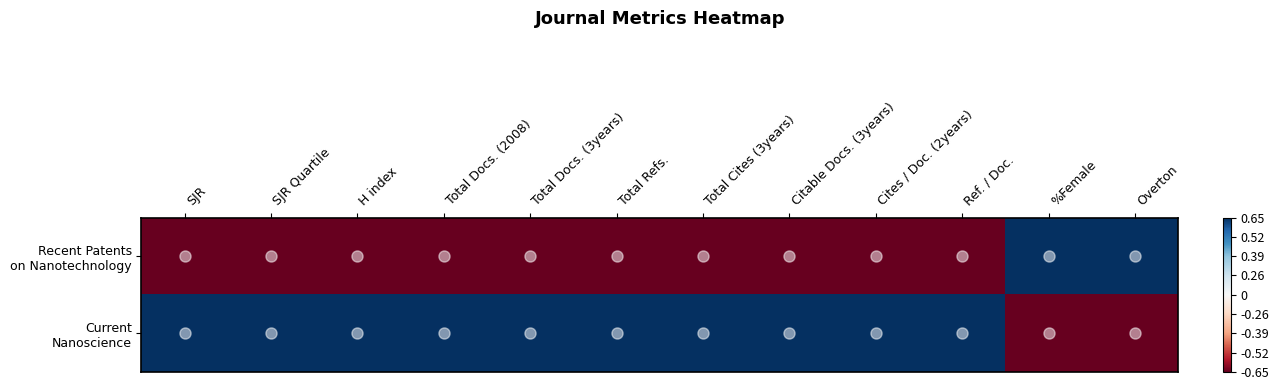

Rank the series at %Female from lowest to highest value.

Current Nanoscience, Recent Patents on Nanotechnology